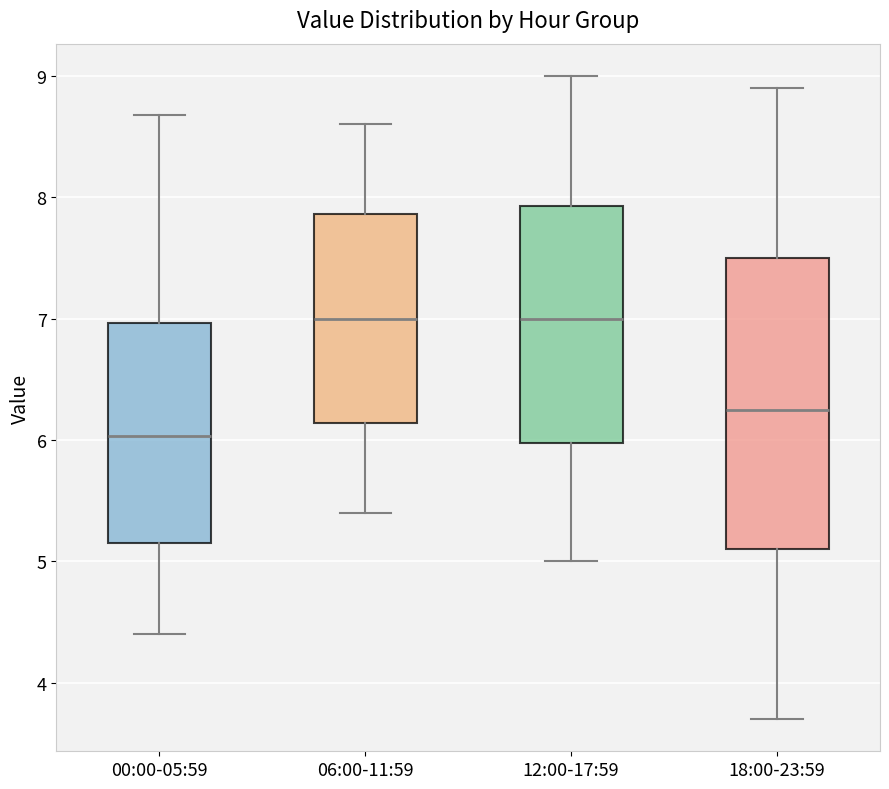

Reading left to right, transcribe this box plot: for each box, give where its median line is, the range the box spans, and where its two whiskers end, as read against the y-axis. The values are not printed on the chart, so give them approximately, as read against the axis.

00:00-05:59: median 6.0, box 5.2 to 7.0, whiskers 4.4 to 8.7
06:00-11:59: median 7.0, box 6.1 to 7.9, whiskers 5.4 to 8.6
12:00-17:59: median 7.0, box 6.0 to 7.9, whiskers 5.0 to 9.0
18:00-23:59: median 6.3, box 5.1 to 7.5, whiskers 3.7 to 8.9